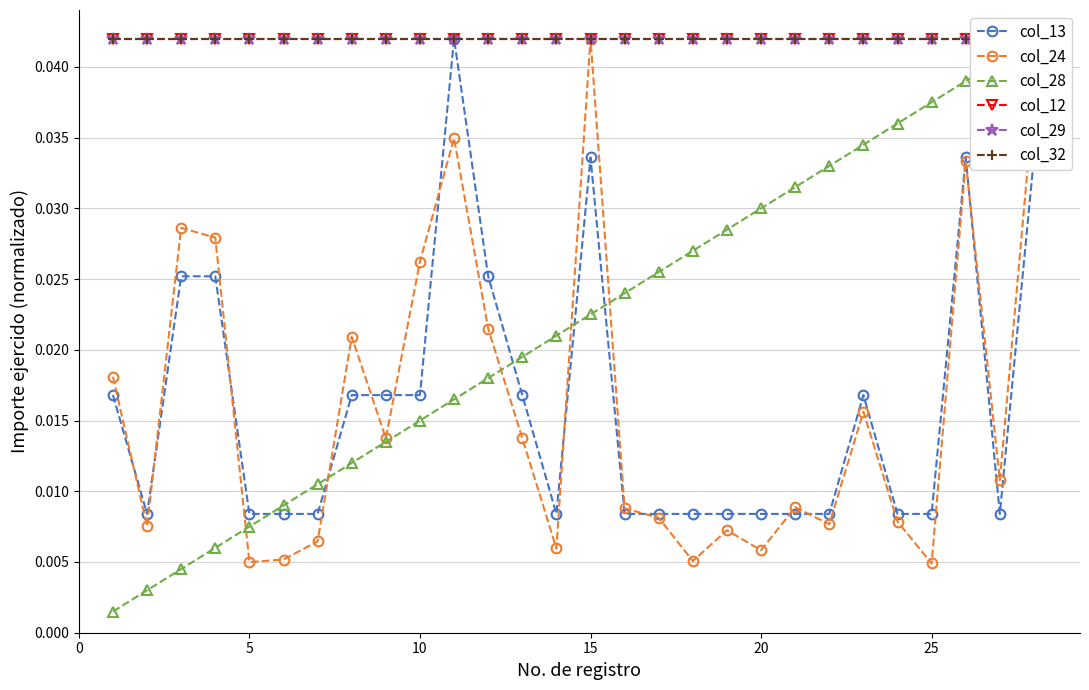

What are all the series names shown in the legend?

col_13, col_24, col_28, col_12, col_29, col_32